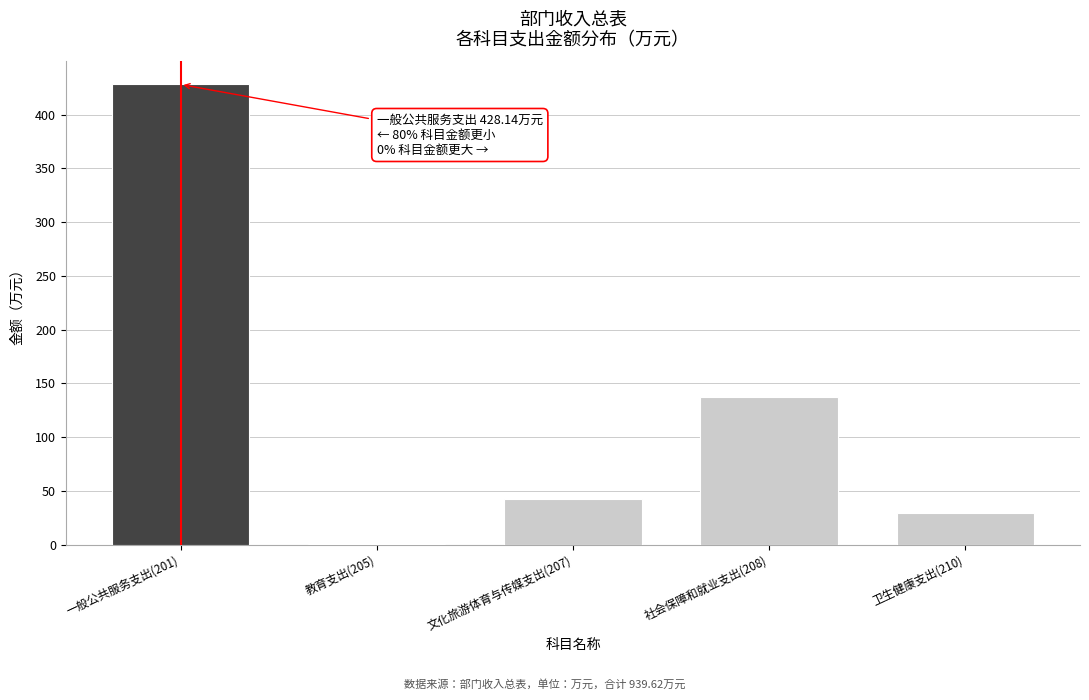

The chart shows a value of 0.4 at 教育支出(205). True or false?

True